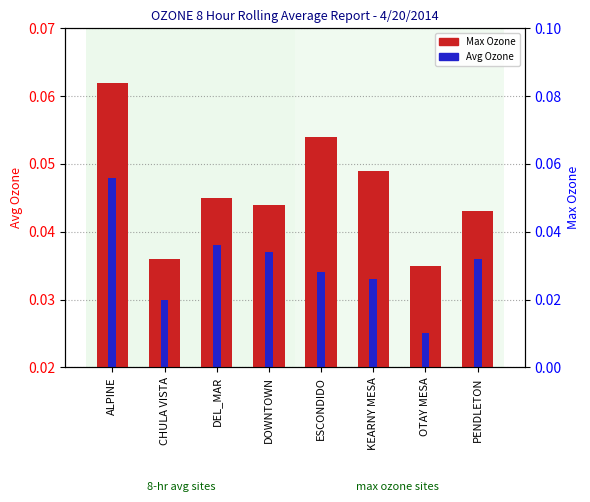

Rank the series at PENDLETON from highest to lowest value.

Max Ozone, Avg Ozone